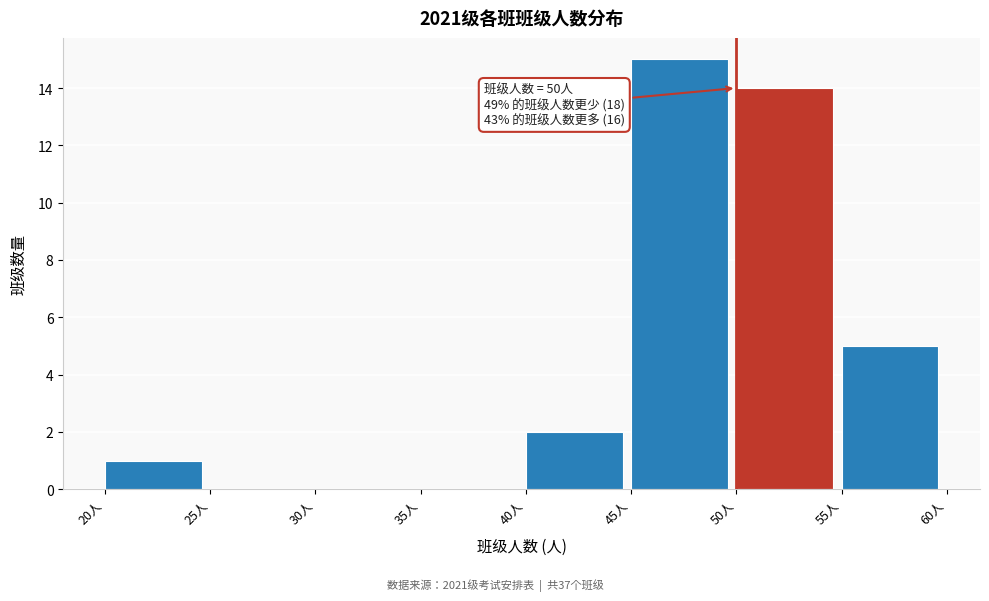

Over which range of the x-axis is the bar tallest?

45 to 50